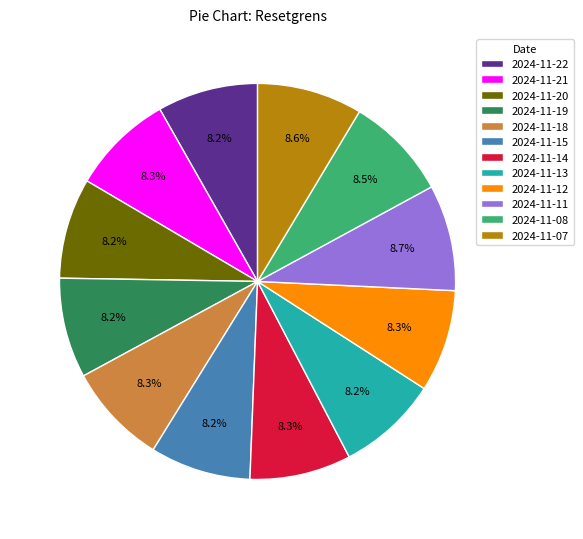

How many slices are in this pie chart?

12